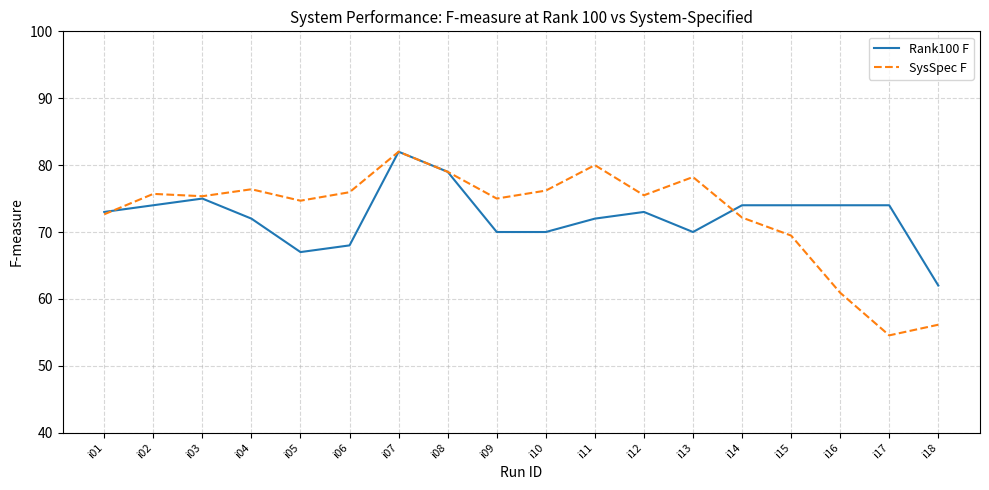

Rank the series at i12 from highest to lowest value.

SysSpec F, Rank100 F